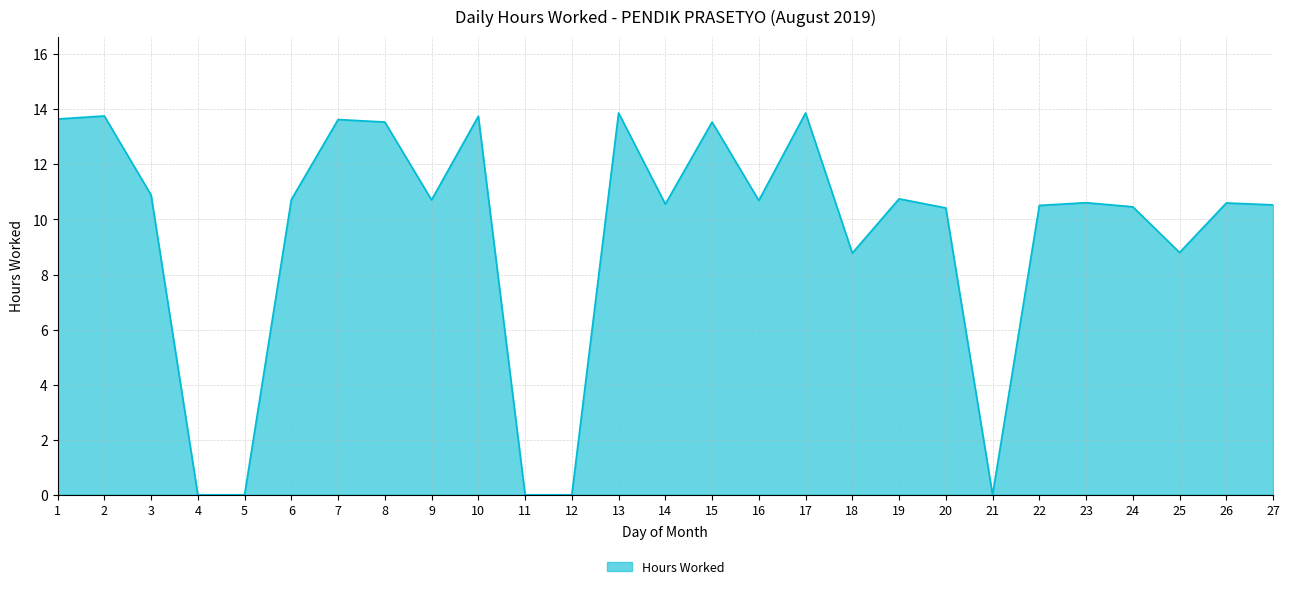

What is the greatest value displayed?

13.9